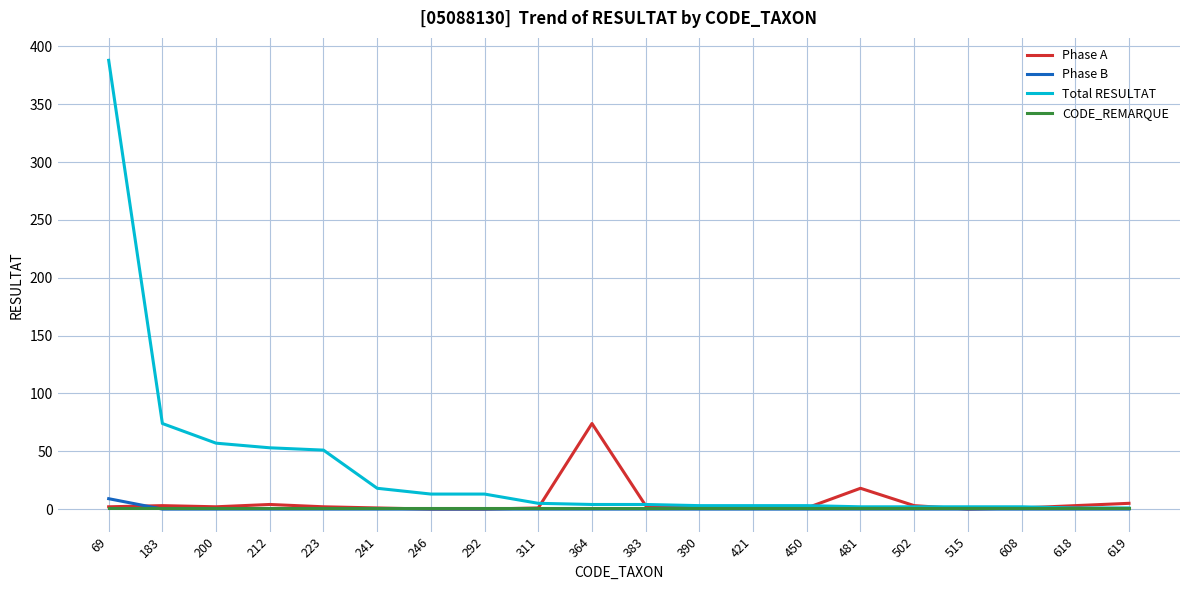

Which series has the widest spread of values?

Total RESULTAT